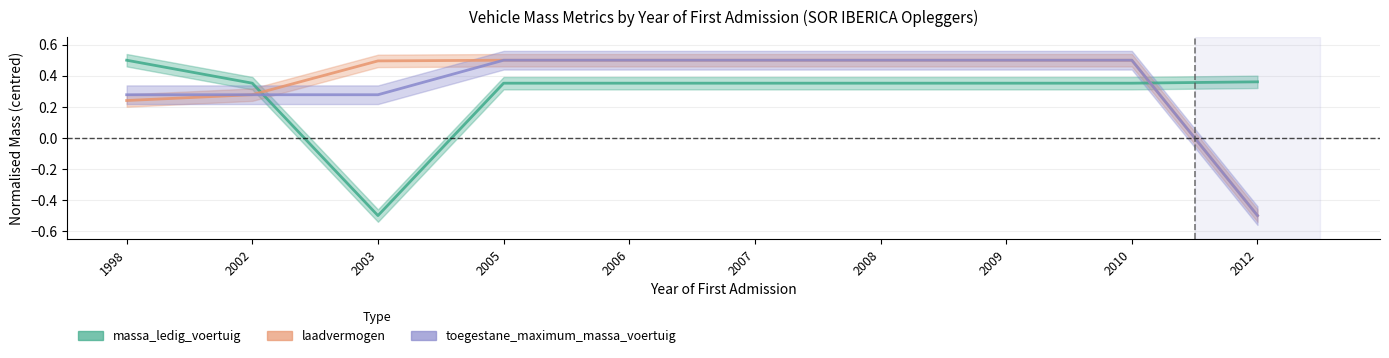

Reading left to right, list all the values displayed in this chart.

massa_ledig_voertuig: 0.5	0.4	-0.5	0.4	0.4	0.4	0.4	0.4	0.4	0.4
laadvermogen: 0.2	0.3	0.5	0.5	0.5	0.5	0.5	0.5	0.5	-0.5
toegestane_maximum_massa_voertuig: 0.3	0.3	0.3	0.5	0.5	0.5	0.5	0.5	0.5	-0.5